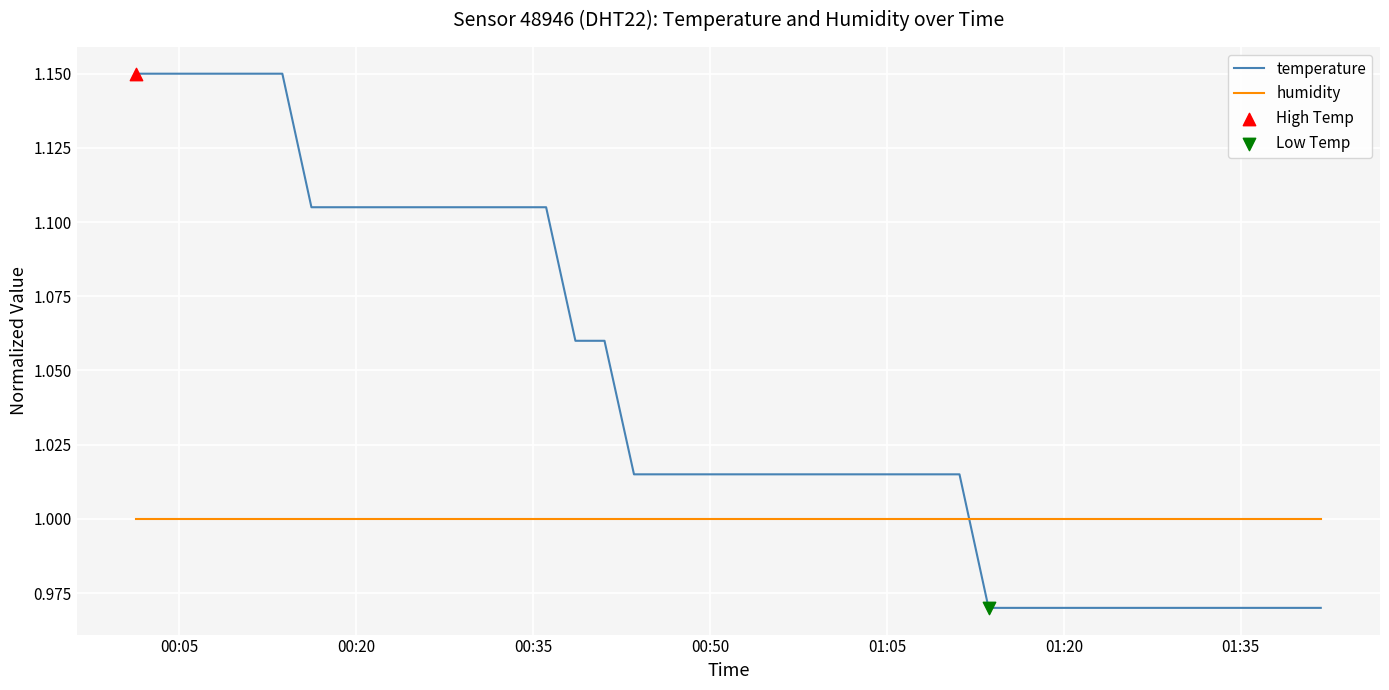

Which series has the largest total across all categories?

temperature